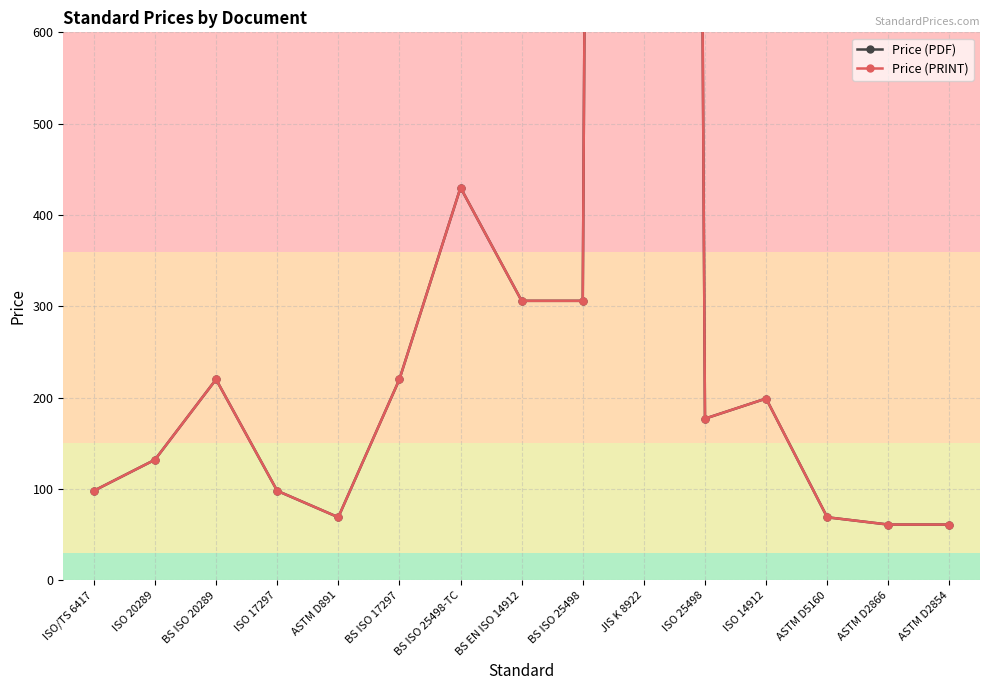

Is it true that Price (PDF) equals 23 at ASTM D891?

False